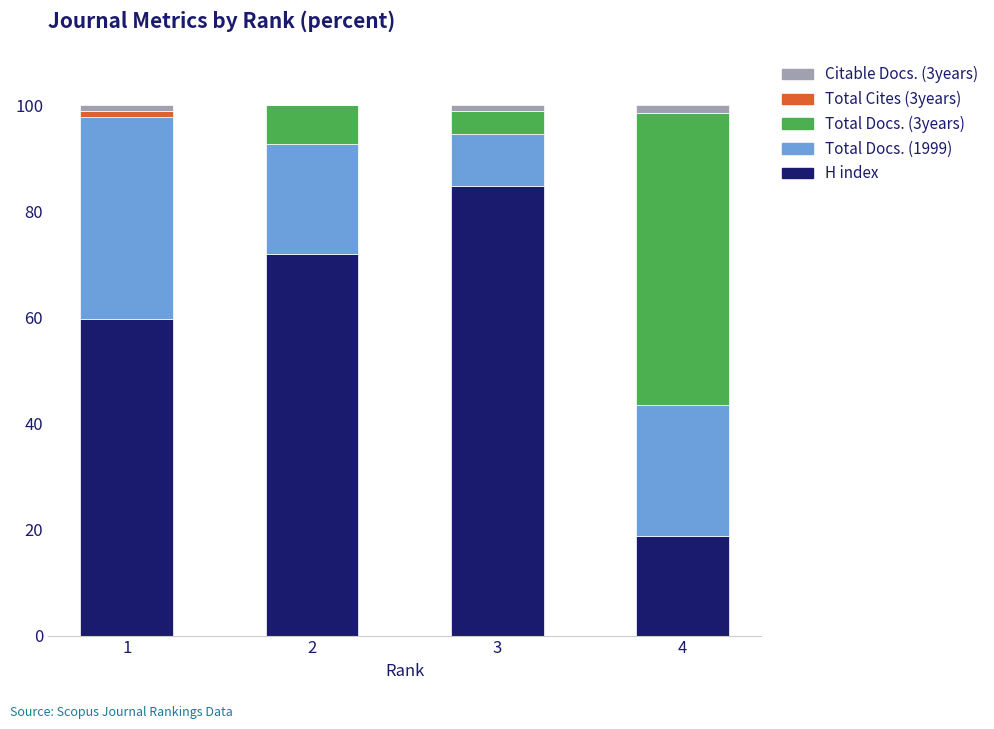

What is the total value across all series at 4?

100.0